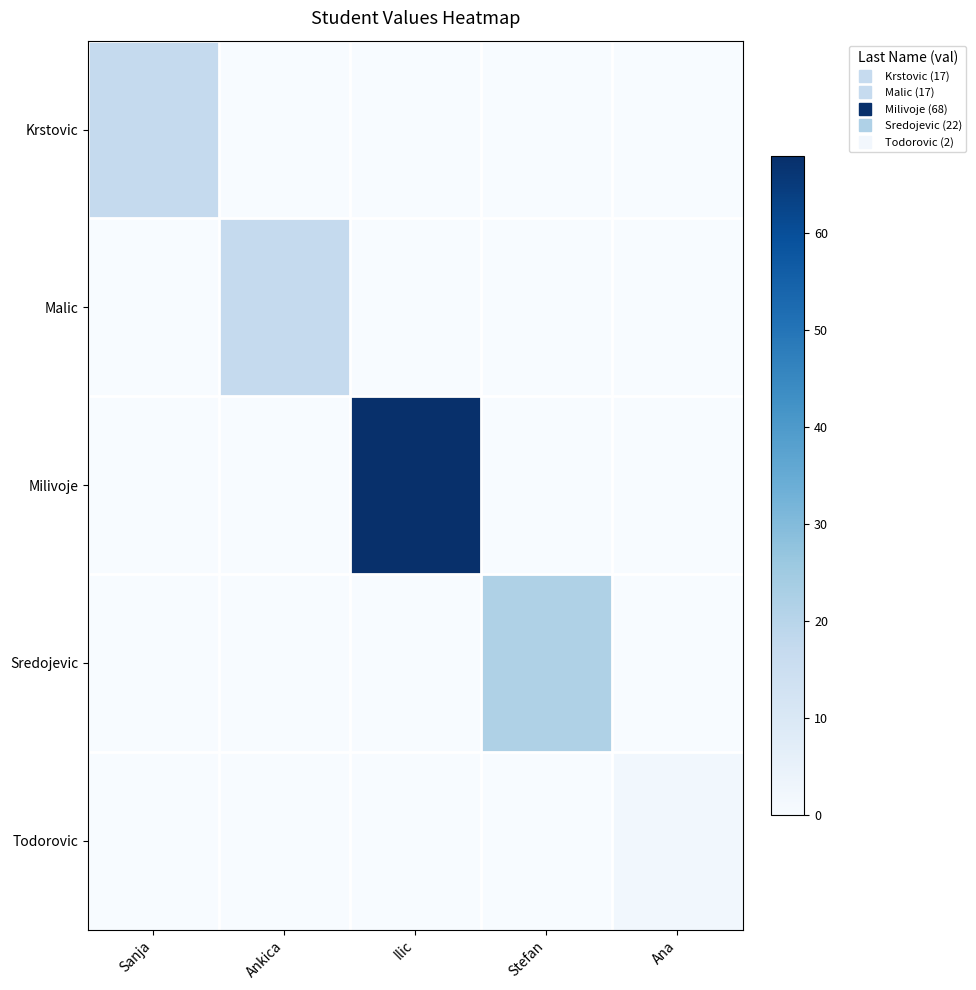

Rank the series by their maximum value, from lowest to highest.

Todorovic, Krstovic, Malic, Sredojevic, Milivoje